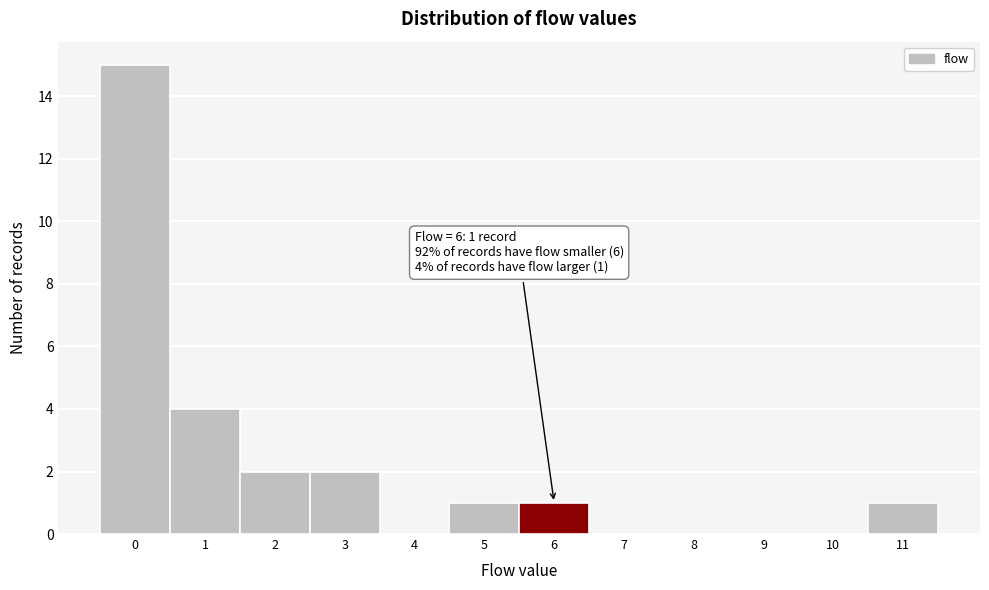

Which range on the x-axis has the tallest bar?

-0.5 to 0.5